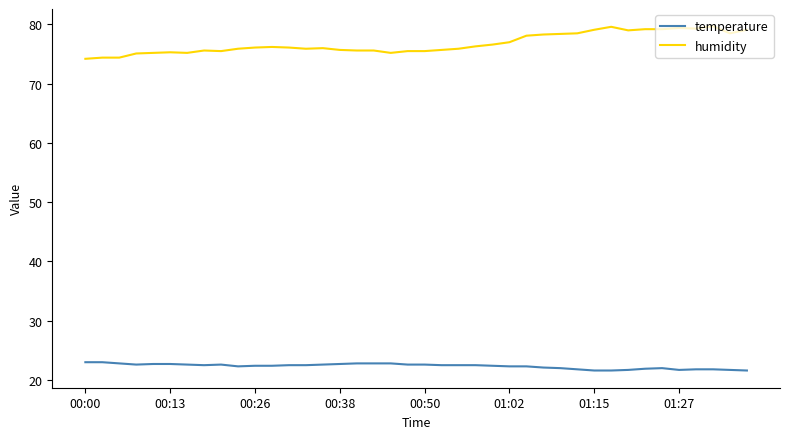

What is the lowest value of the temperature series?

21.6